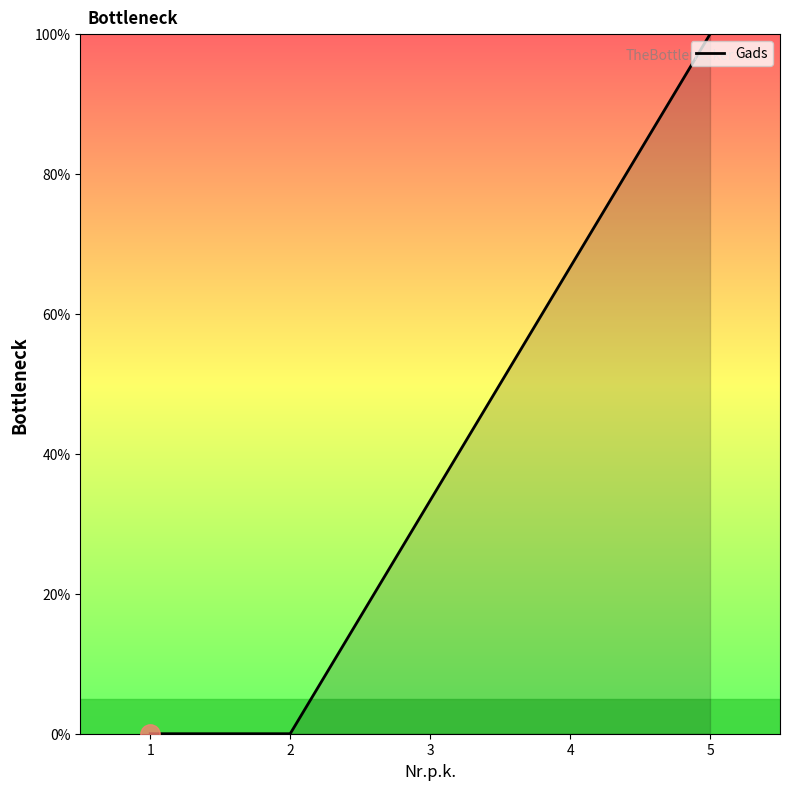

Which has a higher value, 4 or 1?

4